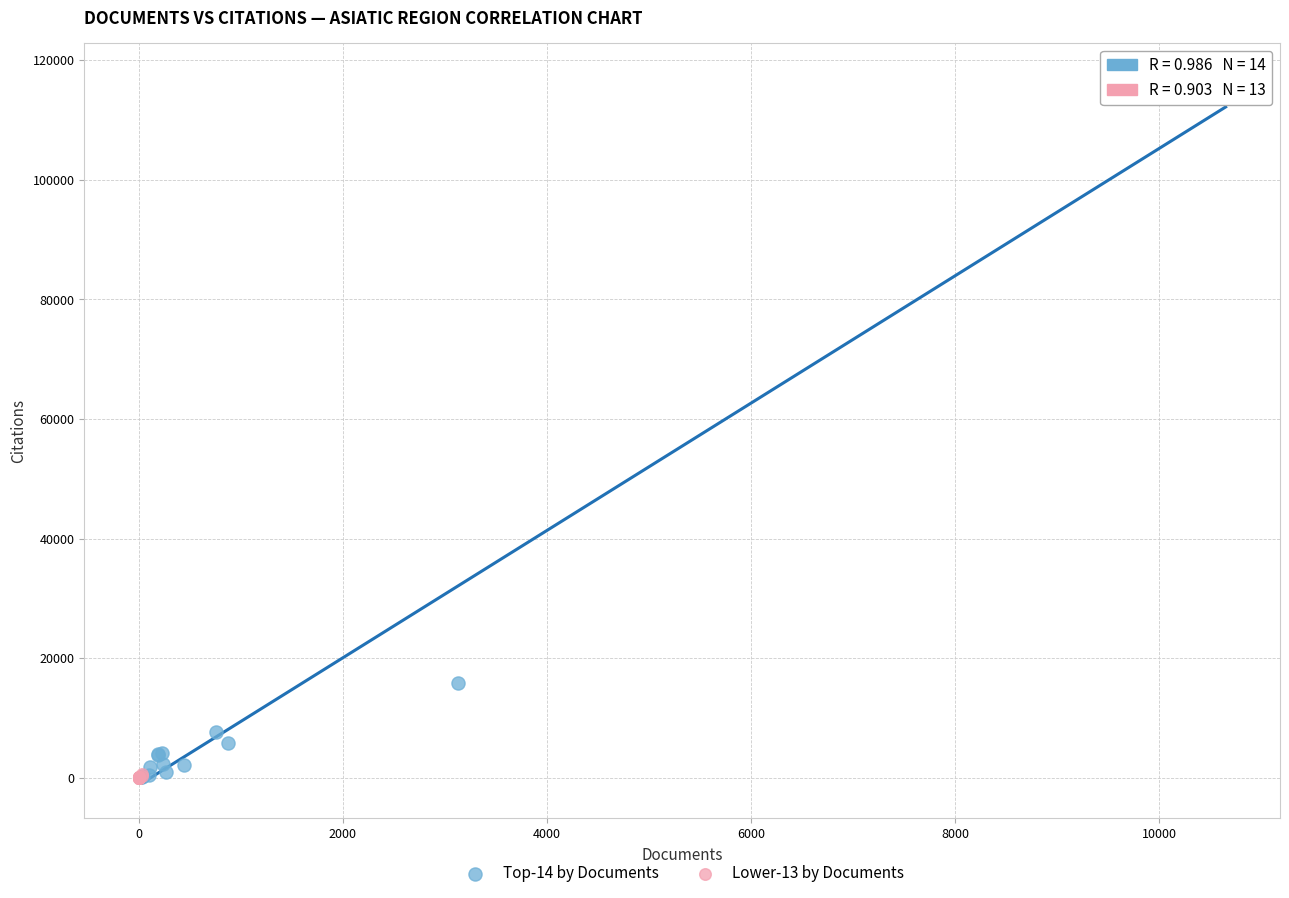

Which series contains the highest Y value?

Top-14 by Documents